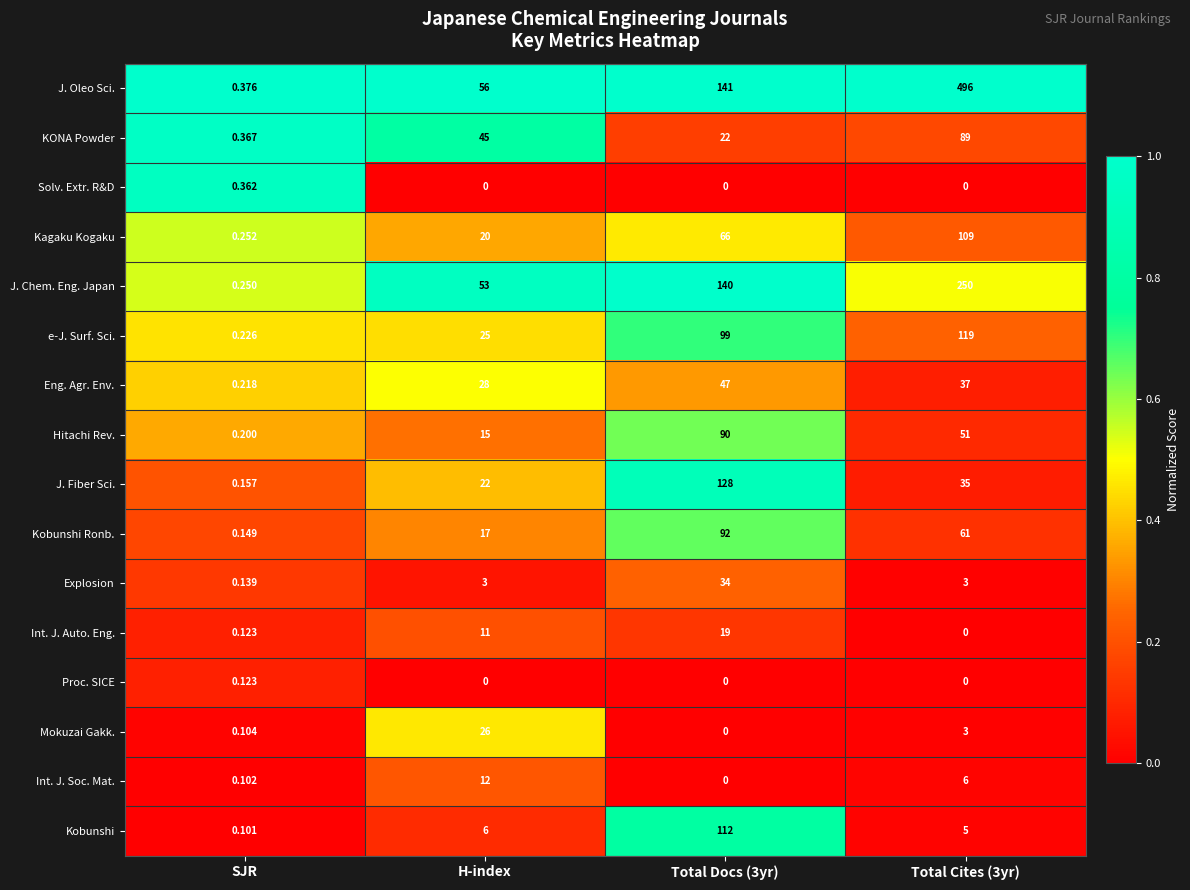

Between SJR and Total Cites (3yr), which series saw the biggest shift?

J. Oleo Sci.